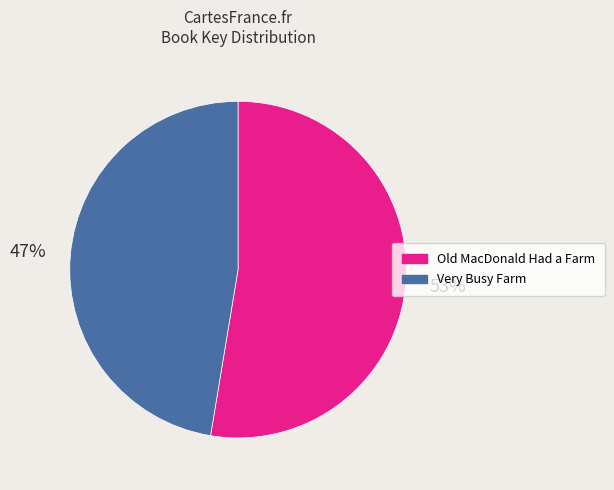

What is the majority slice?

Old MacDonald Had a Farm